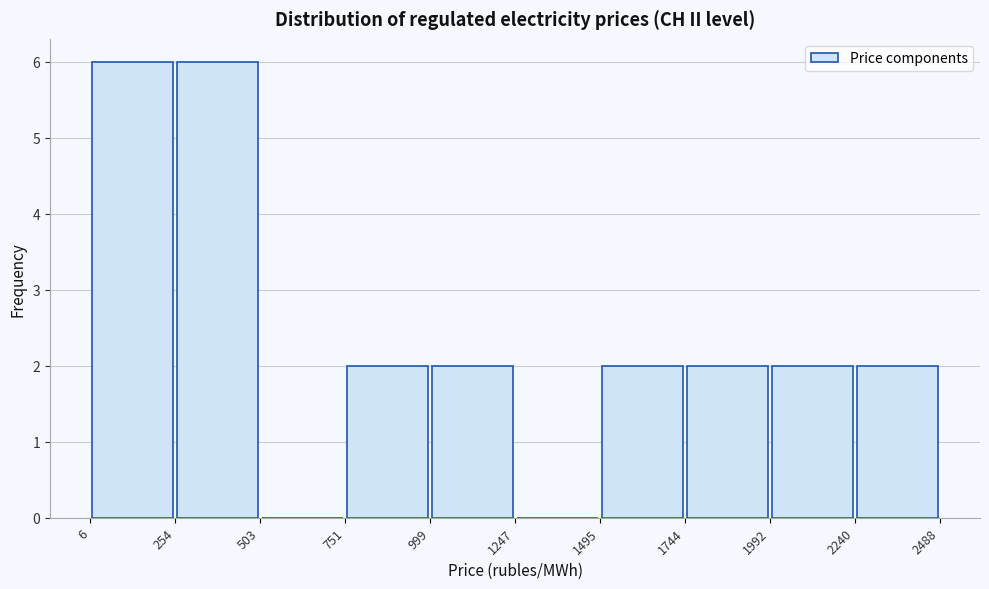

Reading left to right, transcribe this chart: for each bar, give the range it covers on the x-axis and its height. The values are not printed on the chart, so give them approximately, as read against the axis.

6 to 254: 6
254 to 503: 6
503 to 751: 0
751 to 999: 2
999 to 1247: 2
1247 to 1495: 0
1495 to 1744: 2
1744 to 1992: 2
1992 to 2240: 2
2240 to 2488: 2